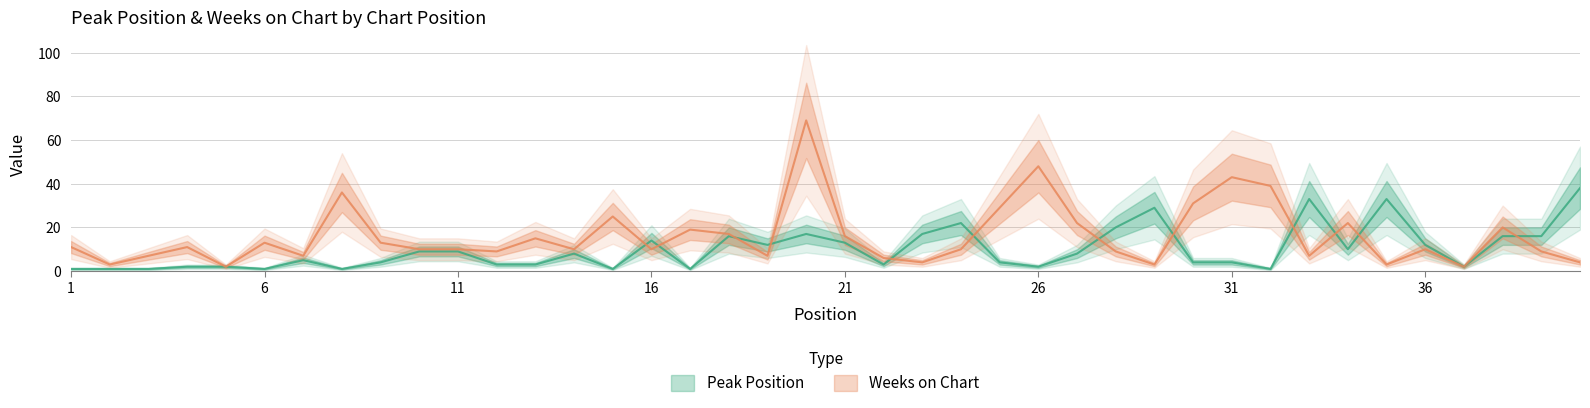

The value of Peak Position at 40 is 55. True or false?

False